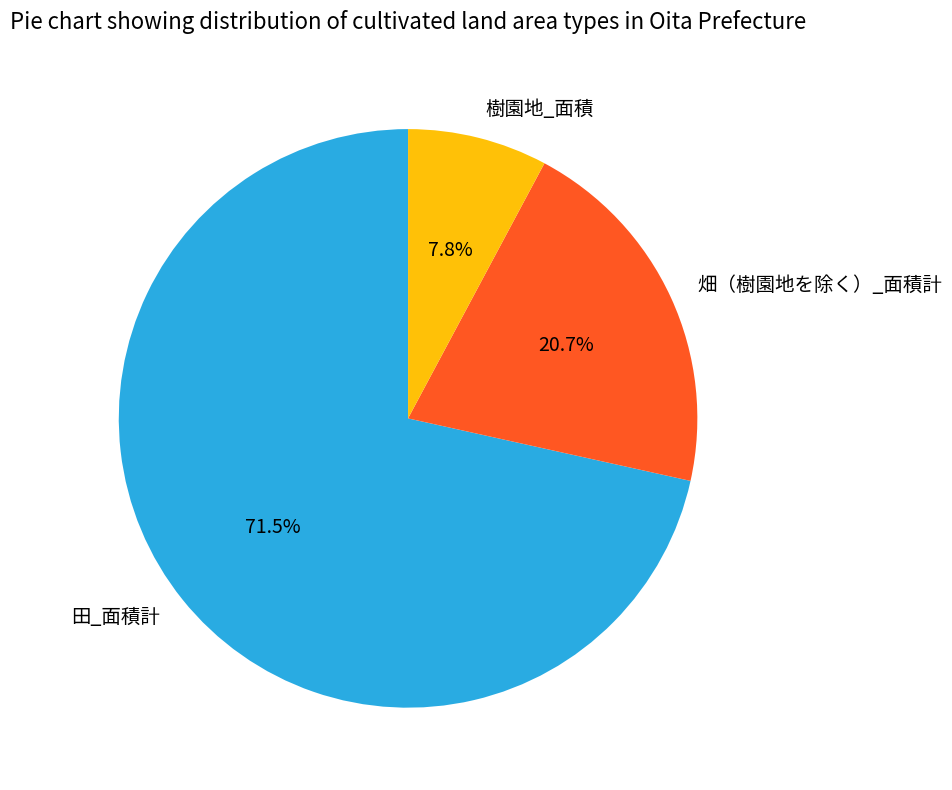

Which has a higher value, 田_面積計 or 畑（樹園地を除く）_面積計?

田_面積計